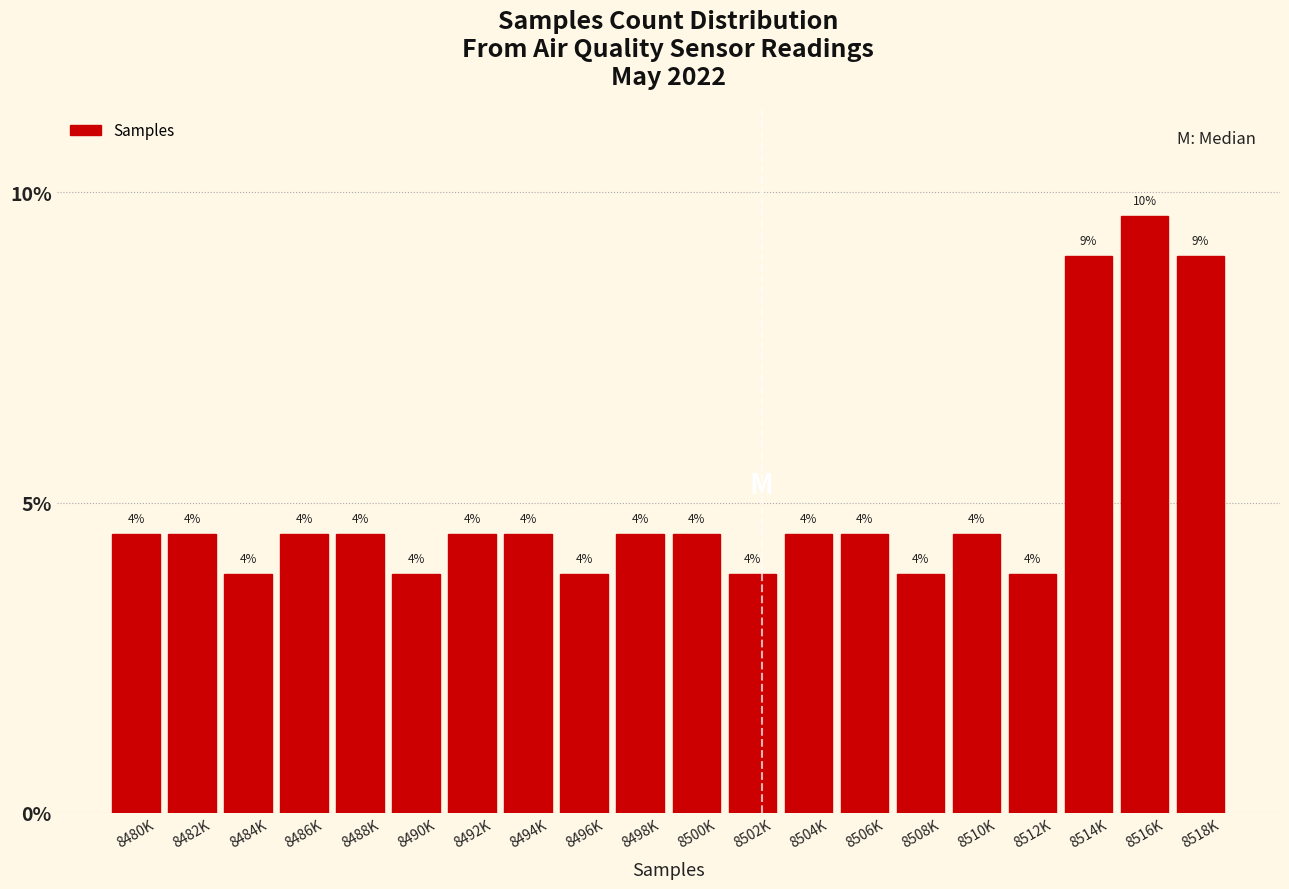

How many bars are there in total?

20